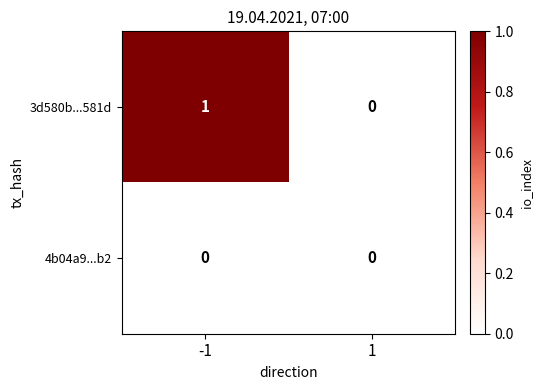

Reading right to left, what are all the values shown in this chart?

3d580b...581d: 1=0	-1=1
4b04a9...b2: 1=0	-1=0